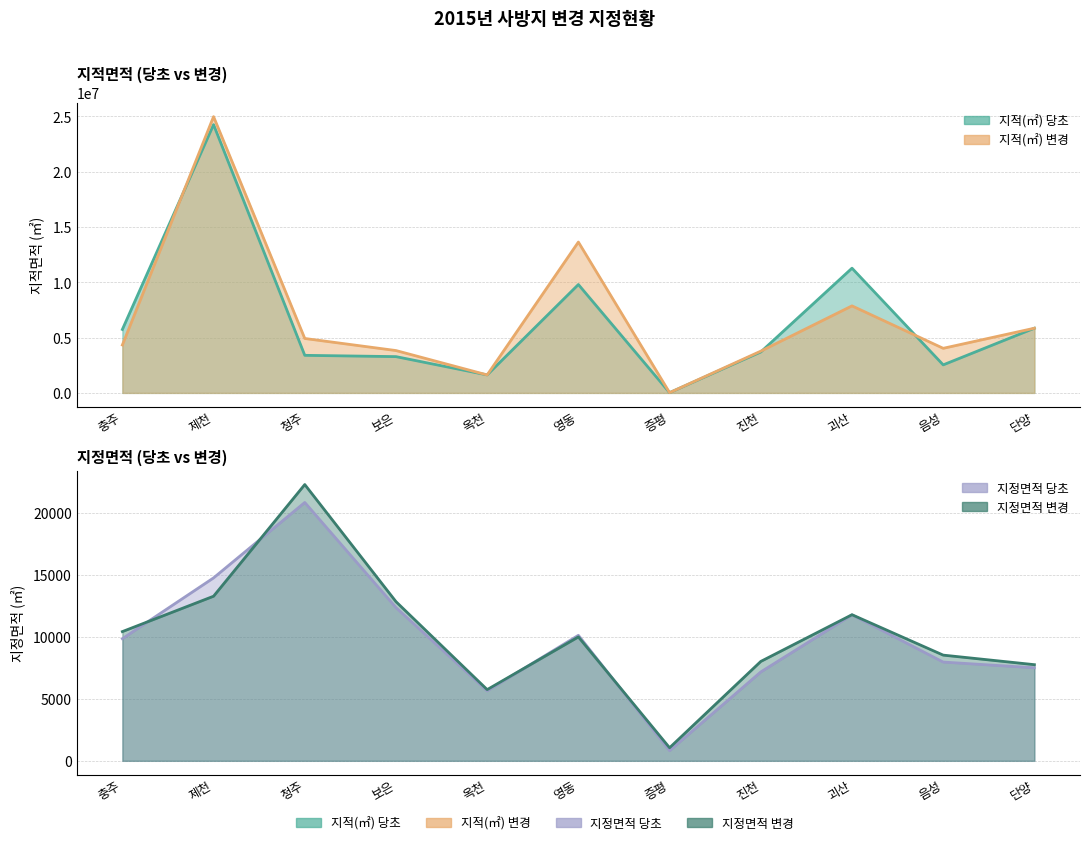

Where is 지적(㎡) 당초 nearest to the value 12133769?

괴산